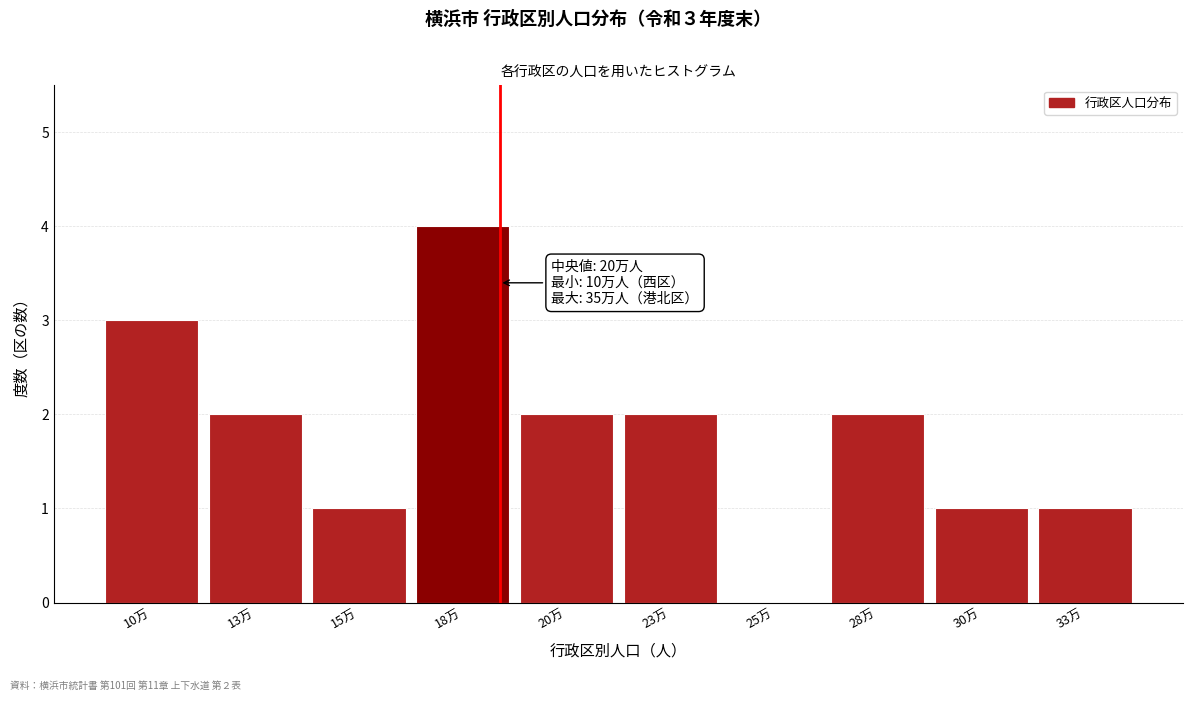

Reading left to right, what are all the values shown in this chart?

10万=3	13万=2	15万=1	18万=4	20万=2	23万=2	25万=0	28万=2	30万=1	33万=1